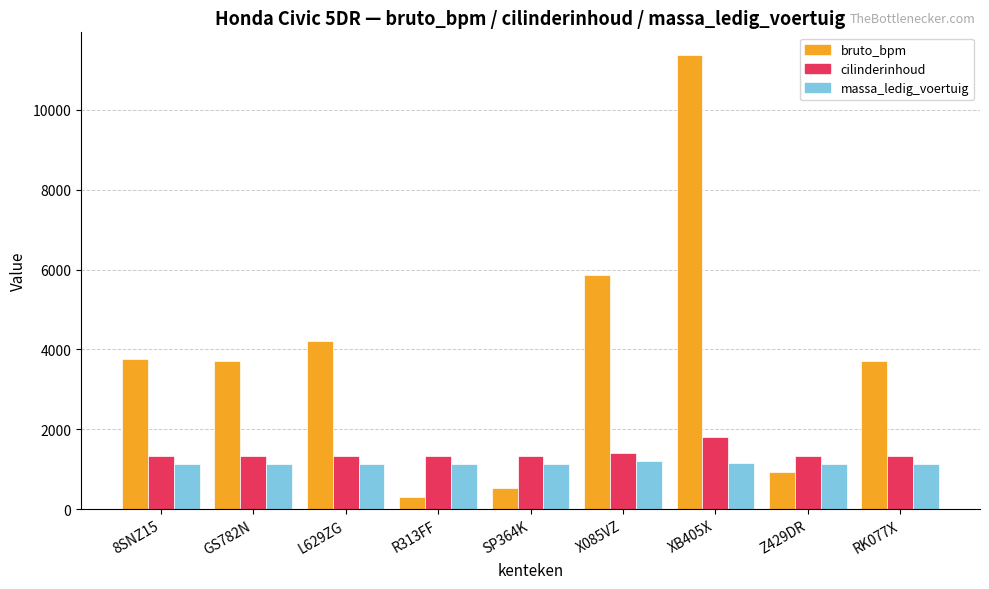

Is the value of massa_ledig_voertuig at X085VZ greater than the value of cilinderinhoud at GS782N?

No